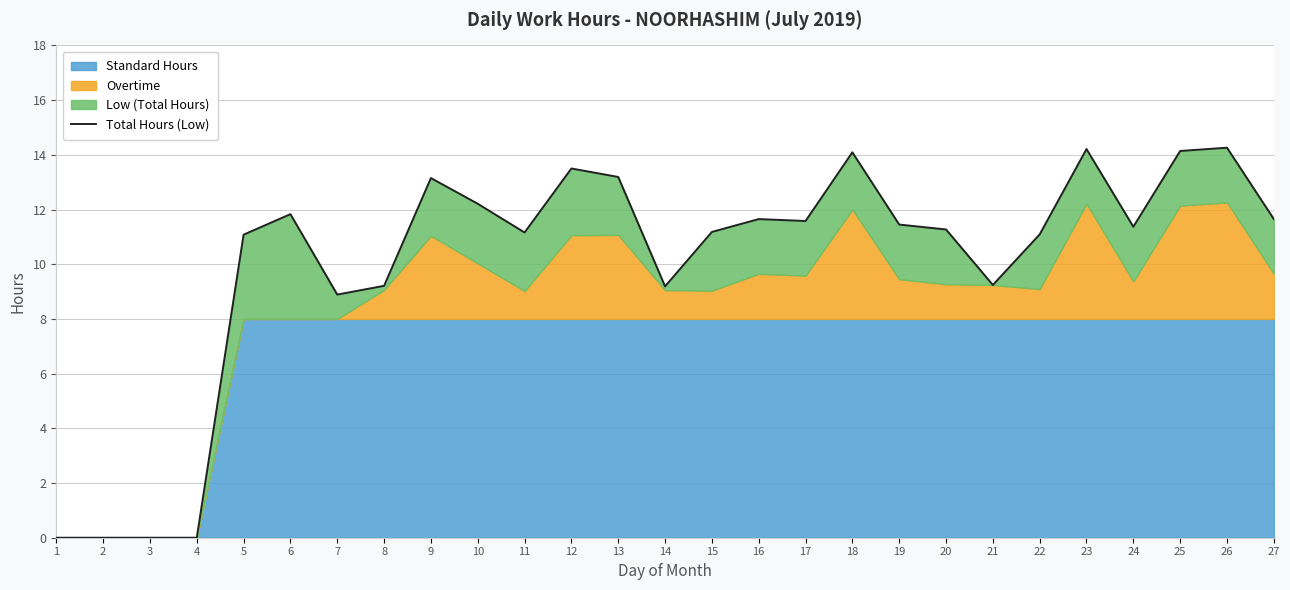

The chart shows a value of 14.3 at 26. True or false?

True